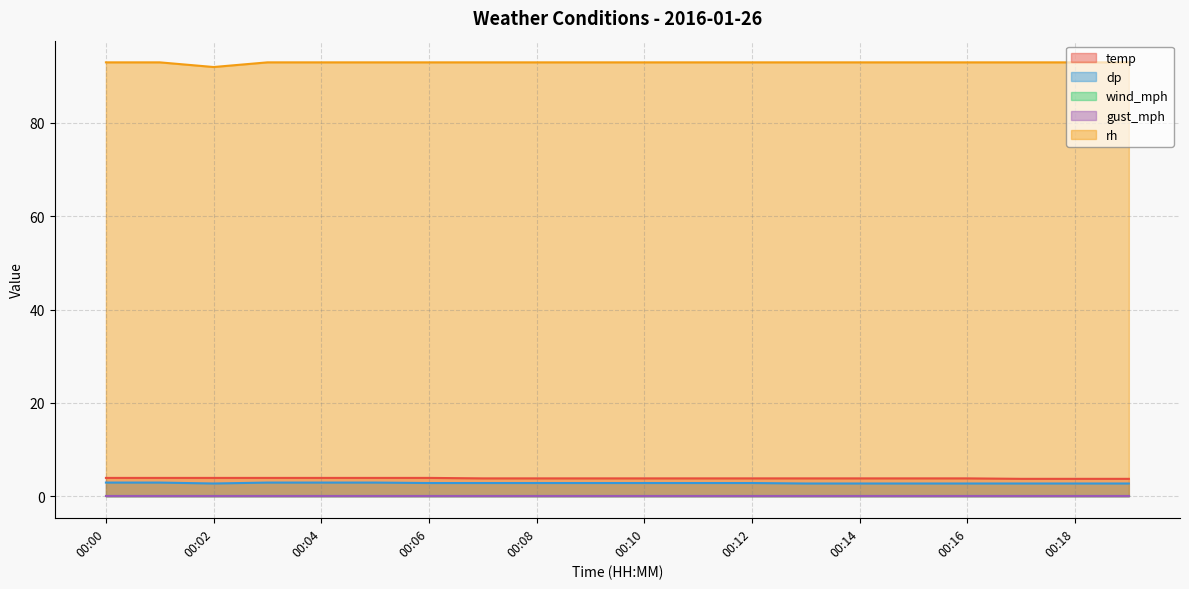

What is the lowest value of the dp series?

2.7